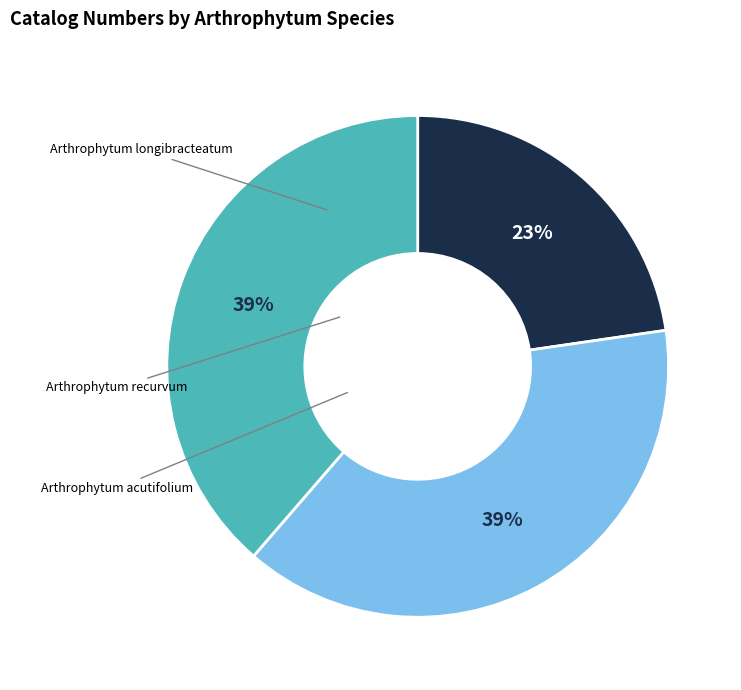

What is the ratio of the value at Arthrophytum longibracteatum to the value at Arthrophytum acutifolium?

0.6